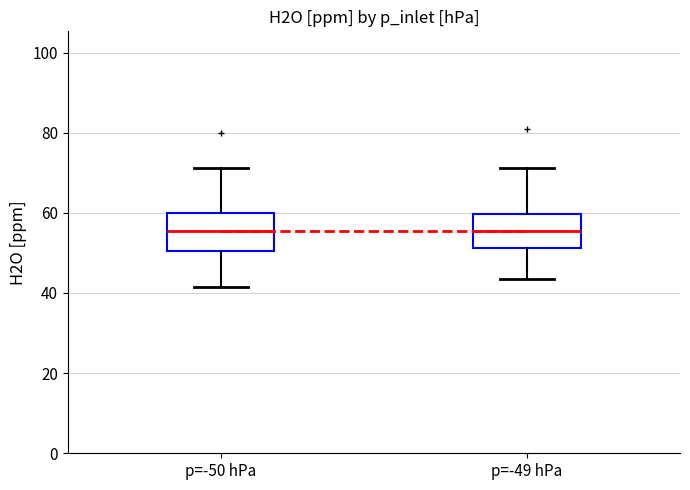

Reading left to right, transcribe this box plot: for each box, give where its median line is, the range the box spans, and where its two whiskers end, as read against the y-axis. The values are not printed on the chart, so give them approximately, as read against the axis.

p=-50 hPa: median 56, box 50 to 60, whiskers 42 to 72
p=-49 hPa: median 56, box 52 to 60, whiskers 44 to 72